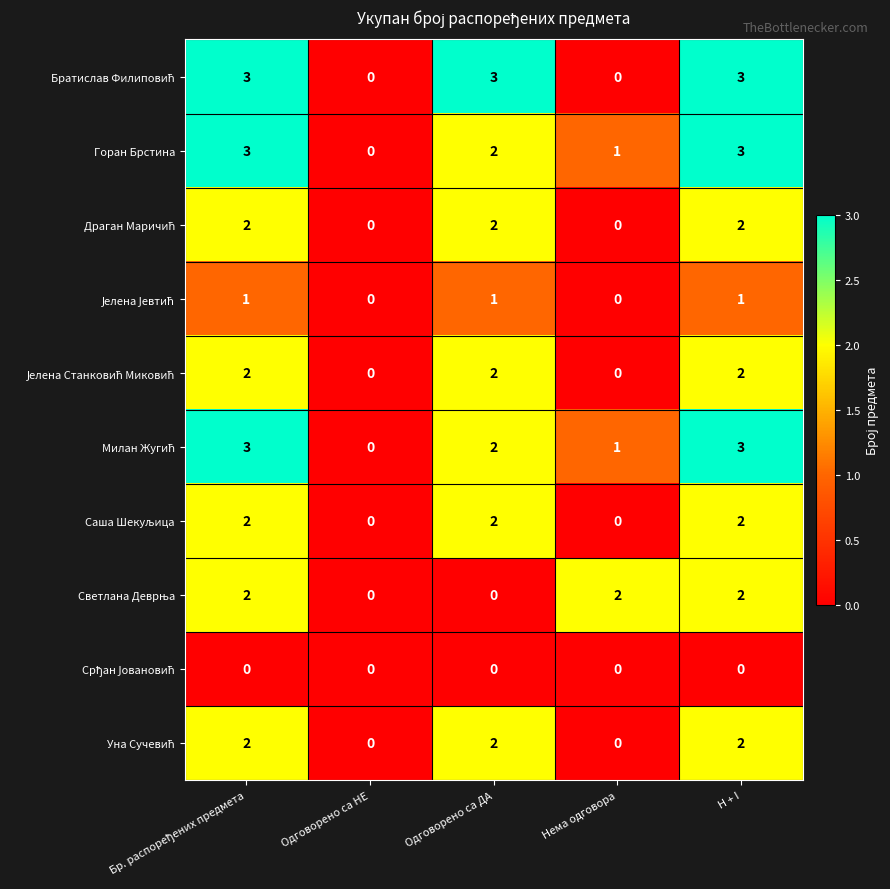

Where is Горан Брстина nearest to the value 1?

Нема одговора